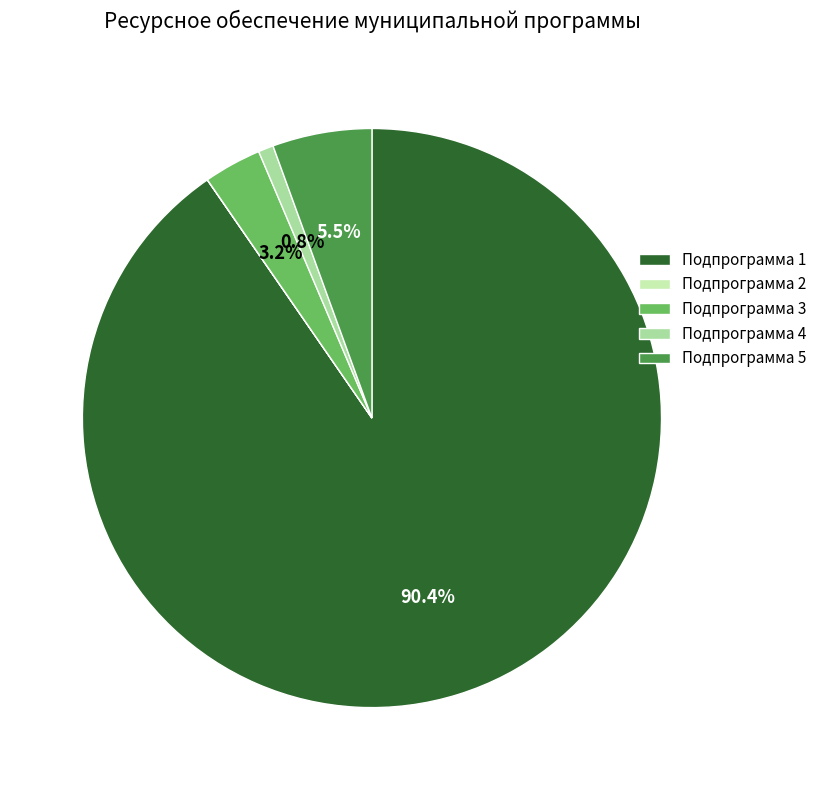

To the nearest percent, what is the average slice percentage?

20%